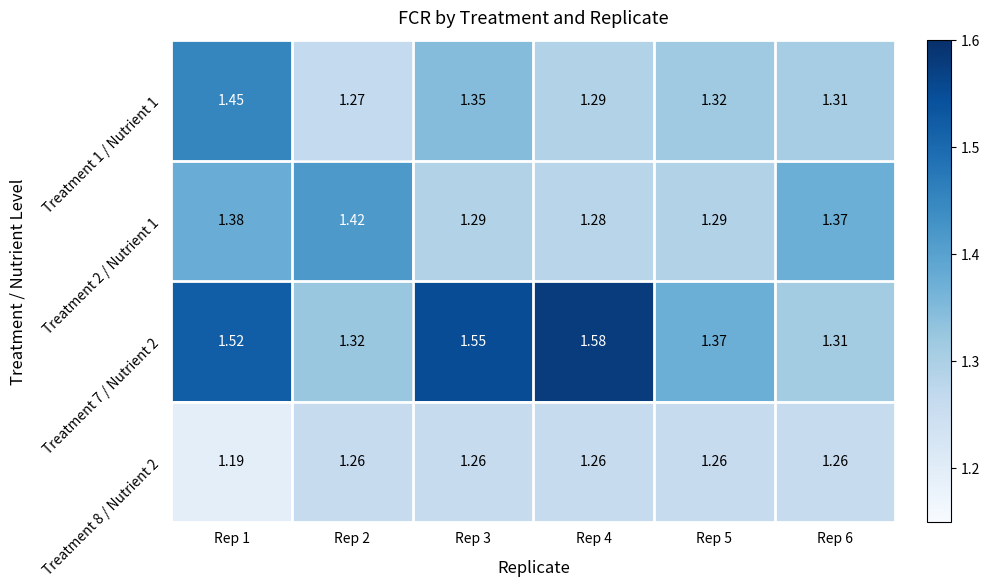

Is the value of Treatment 1 / Nutrient 1 at Rep 6 greater than the value of Treatment 2 / Nutrient 1 at Rep 5?

Yes